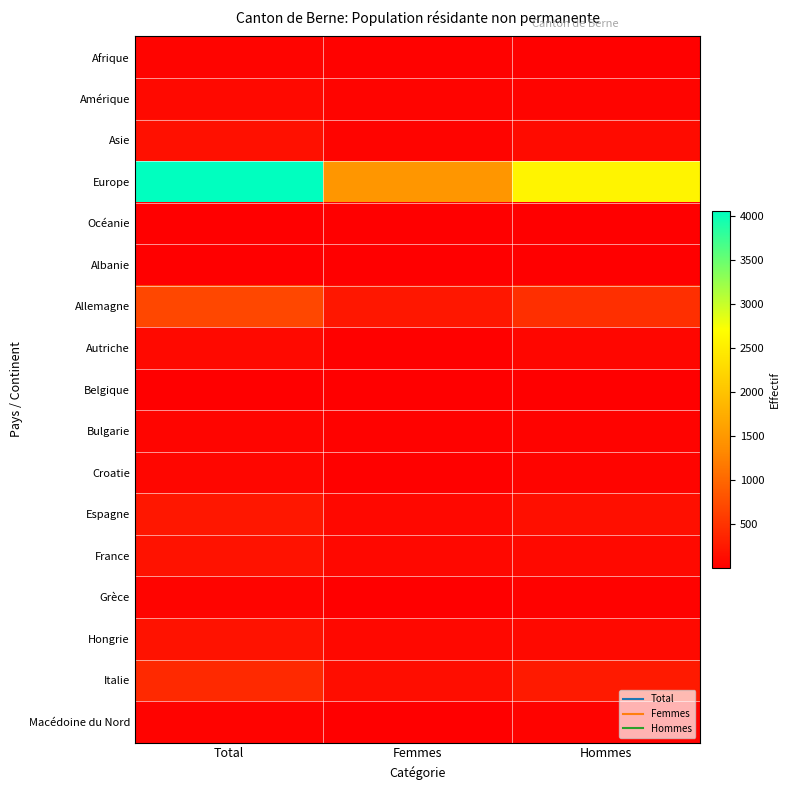

Rank the series at Hommes from lowest to highest value.

Albanie, Océanie, Belgique, Afrique, Grèce, Macédoine du Nord, Bulgarie, Croatie, Amérique, Autriche, Hongrie, France, Asie, Espagne, Italie, Allemagne, Europe